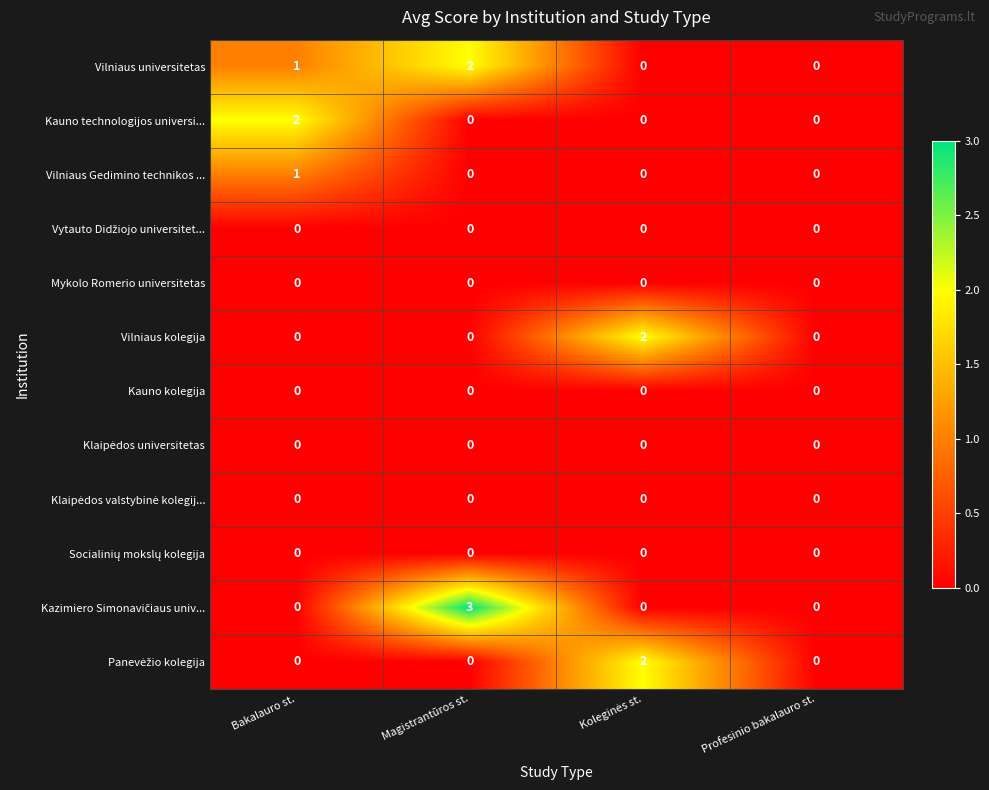

What is the total value across all series at Magistrantūros st.?

5